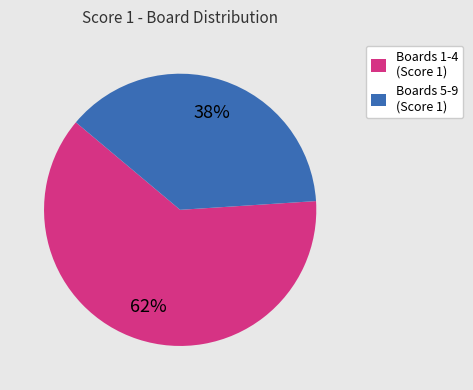

Do Boards 1-4 (Score 1) and Boards 5-9 (Score 1) together represent more than half of the pie?

Yes